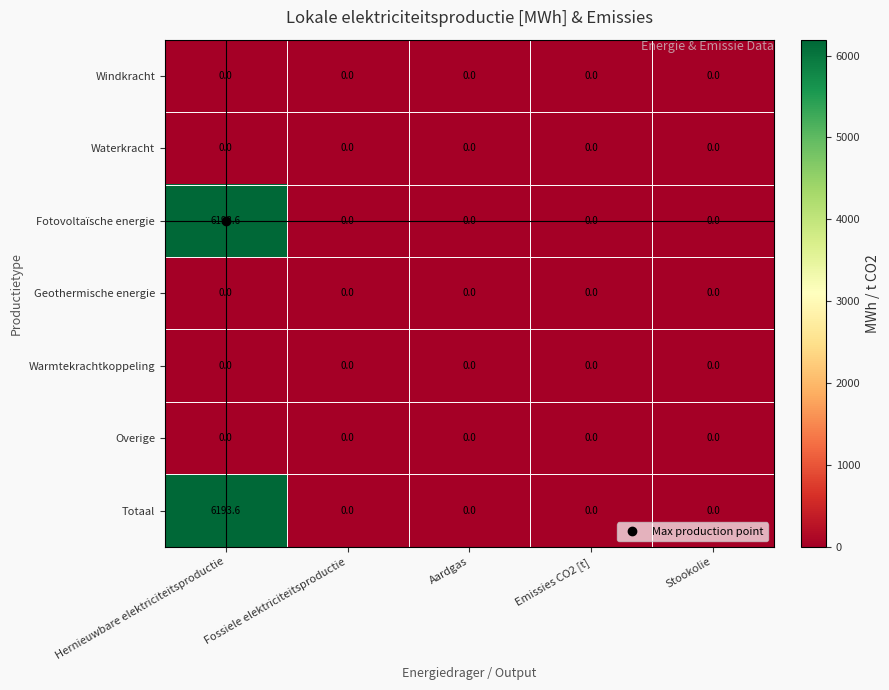

At which category is the sum across all series the highest?

Hernieuwbare elektriciteitsproductie